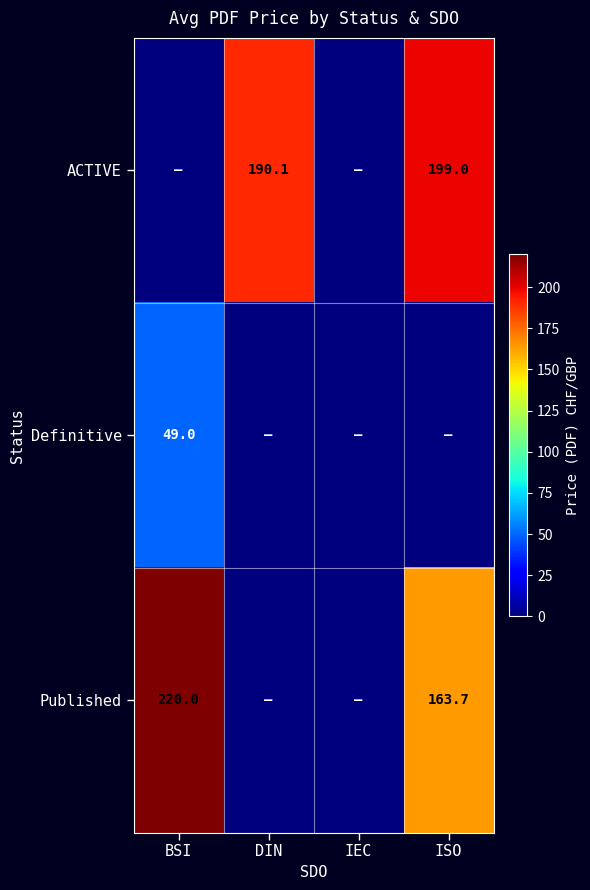

True or false: ACTIVE has a value of 199.0 at ISO.

True